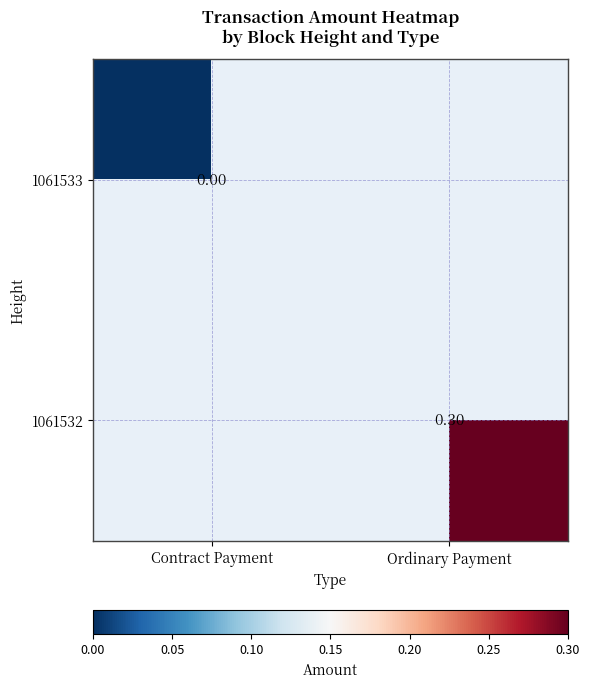

Is the value of 1061533 at Contract Payment greater than the value of 1061532 at Ordinary Payment?

No